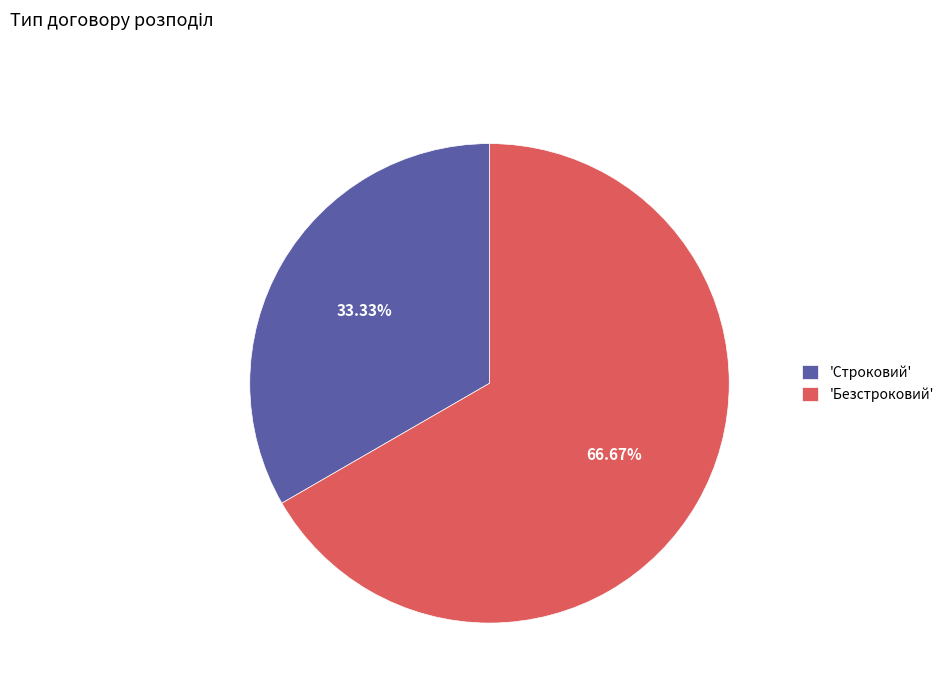

Which category has the biggest portion of the pie?

'Безстроковий'